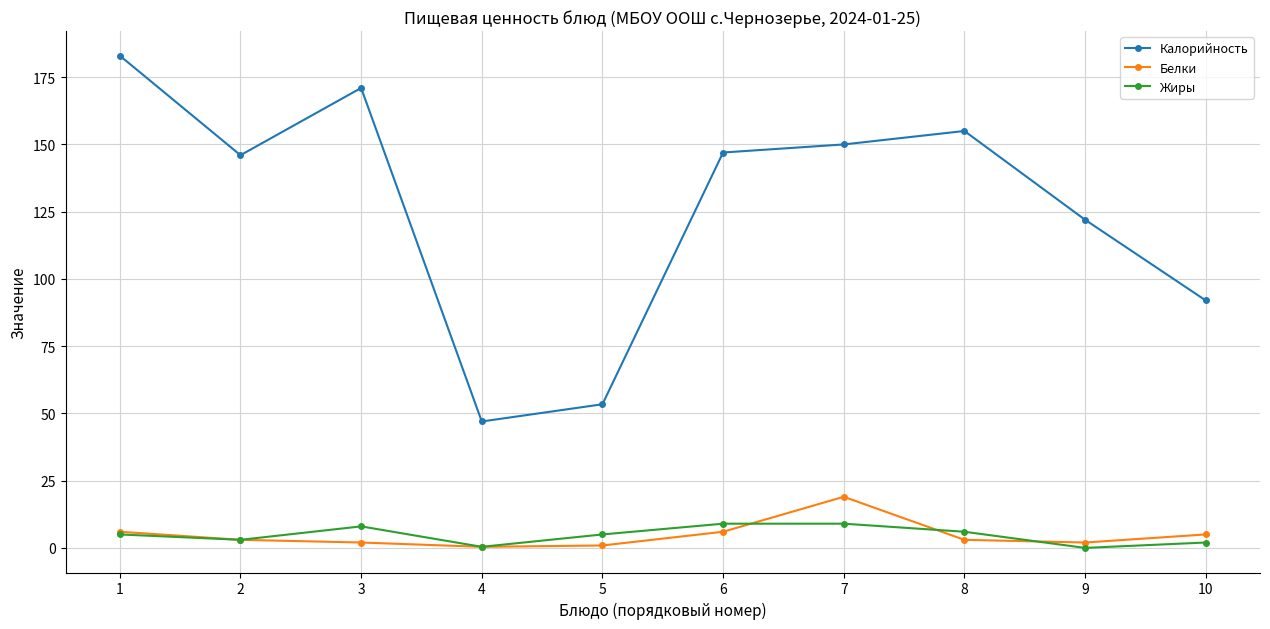

What is the difference between the Калорийность values at 7 and 2?

4.0